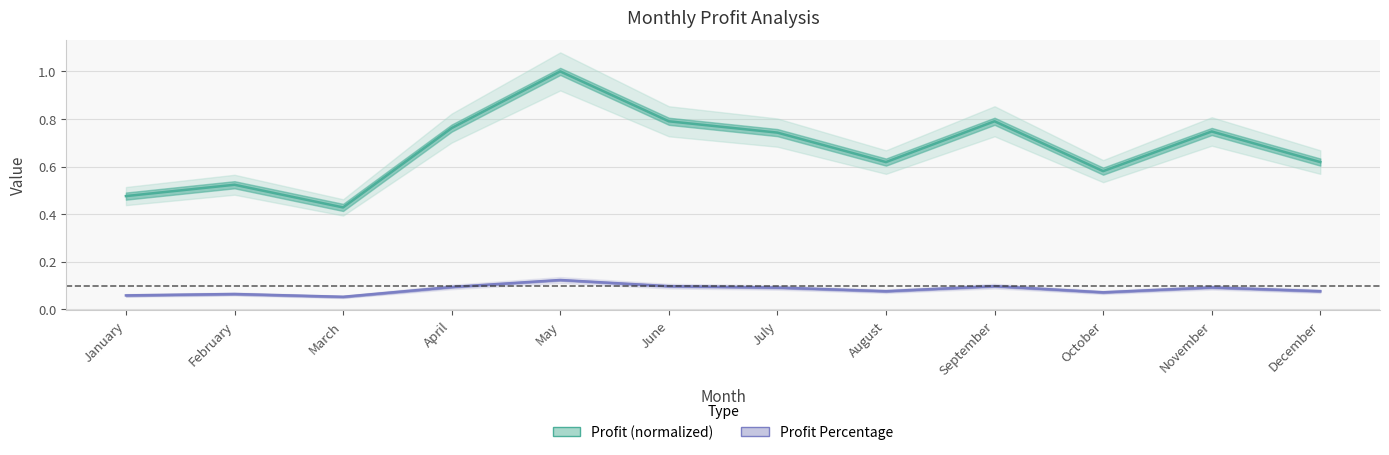

At which label is Profit Percentage closest to 0?

March